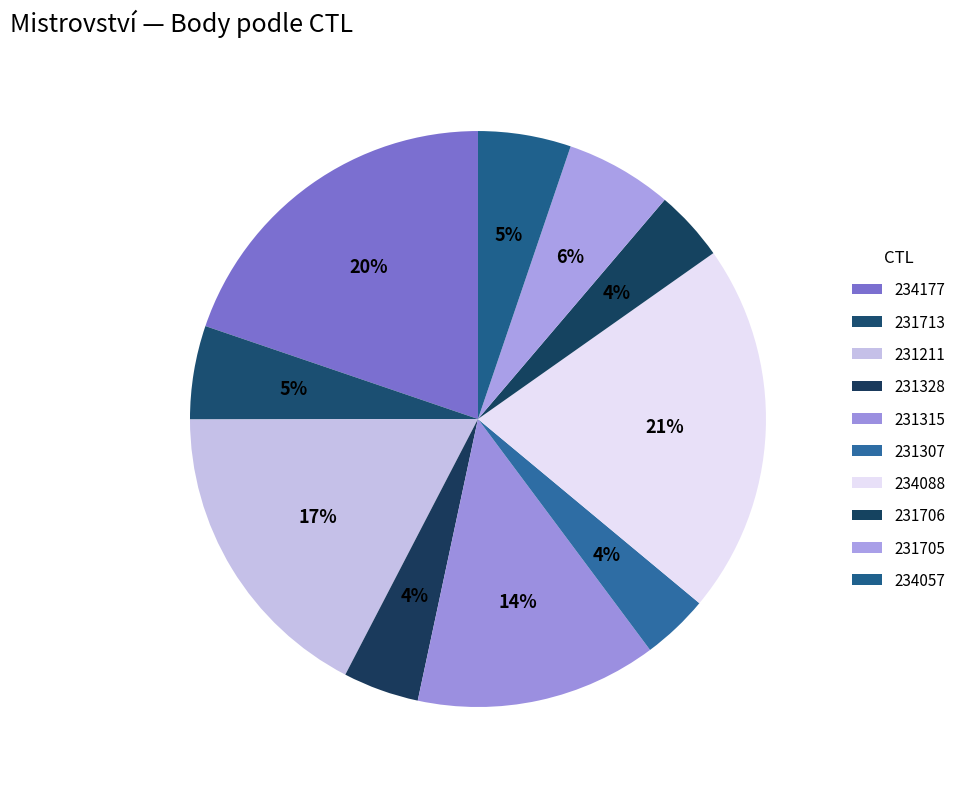

What is the change in value from 231307 to 234088?

+5501